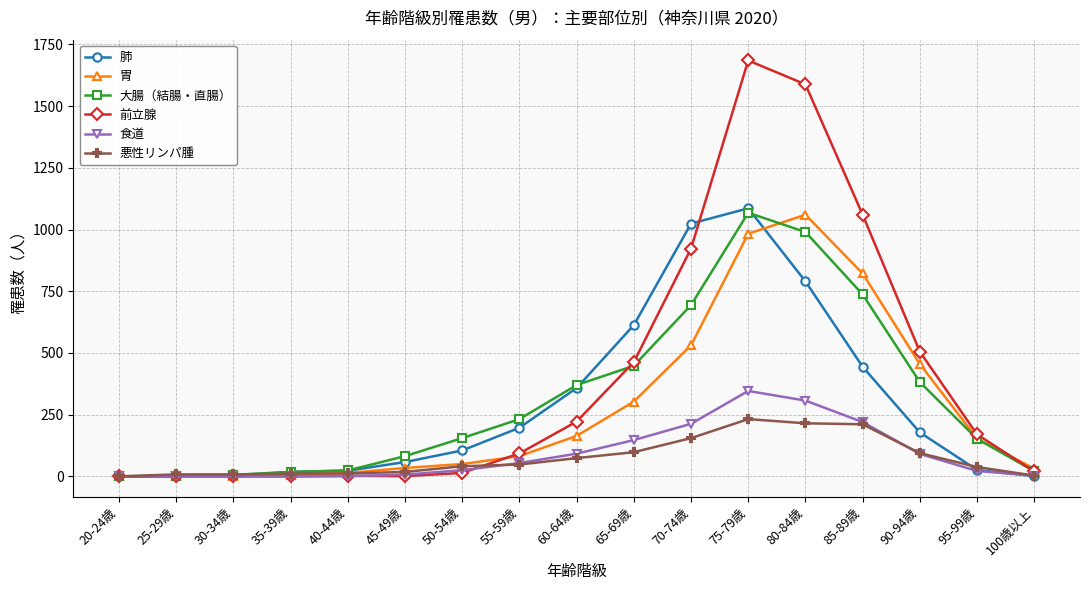

How many series are shown in this chart?

6